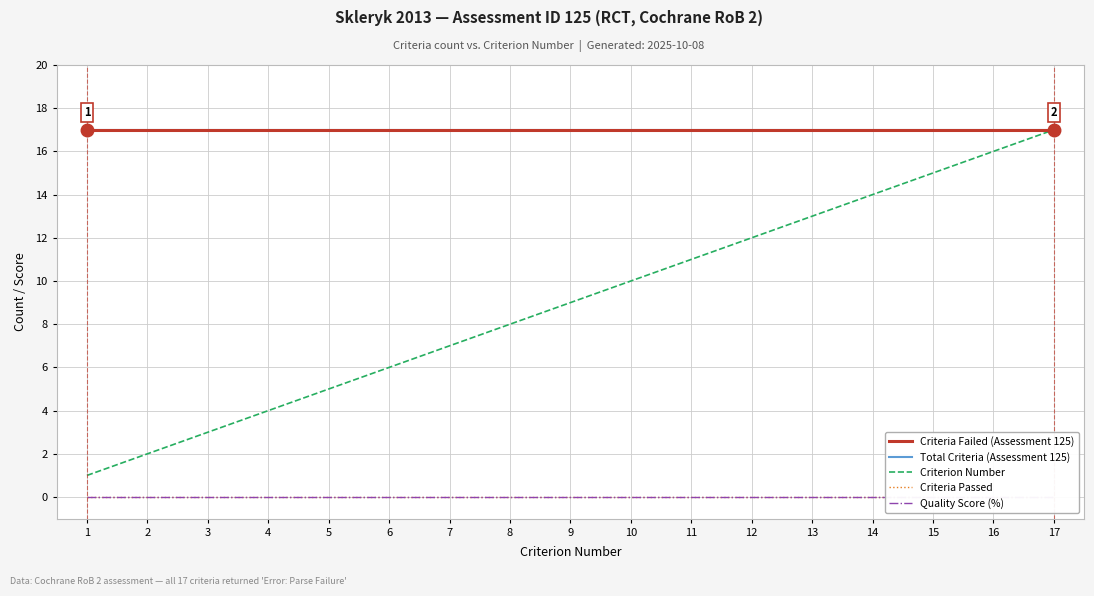

Reading left to right, what are all the values shown in this chart?

Criteria Failed (Assessment 125): 17	17	17	17	17	17	17	17	17	17	17	17	17	17	17	17	17
Total Criteria (Assessment 125): 17	17	17	17	17	17	17	17	17	17	17	17	17	17	17	17	17
Criterion Number: 1	2	3	4	5	6	7	8	9	10	11	12	13	14	15	16	17
Criteria Passed: 0	0	0	0	0	0	0	0	0	0	0	0	0	0	0	0	0
Quality Score (%): 0	0	0	0	0	0	0	0	0	0	0	0	0	0	0	0	0